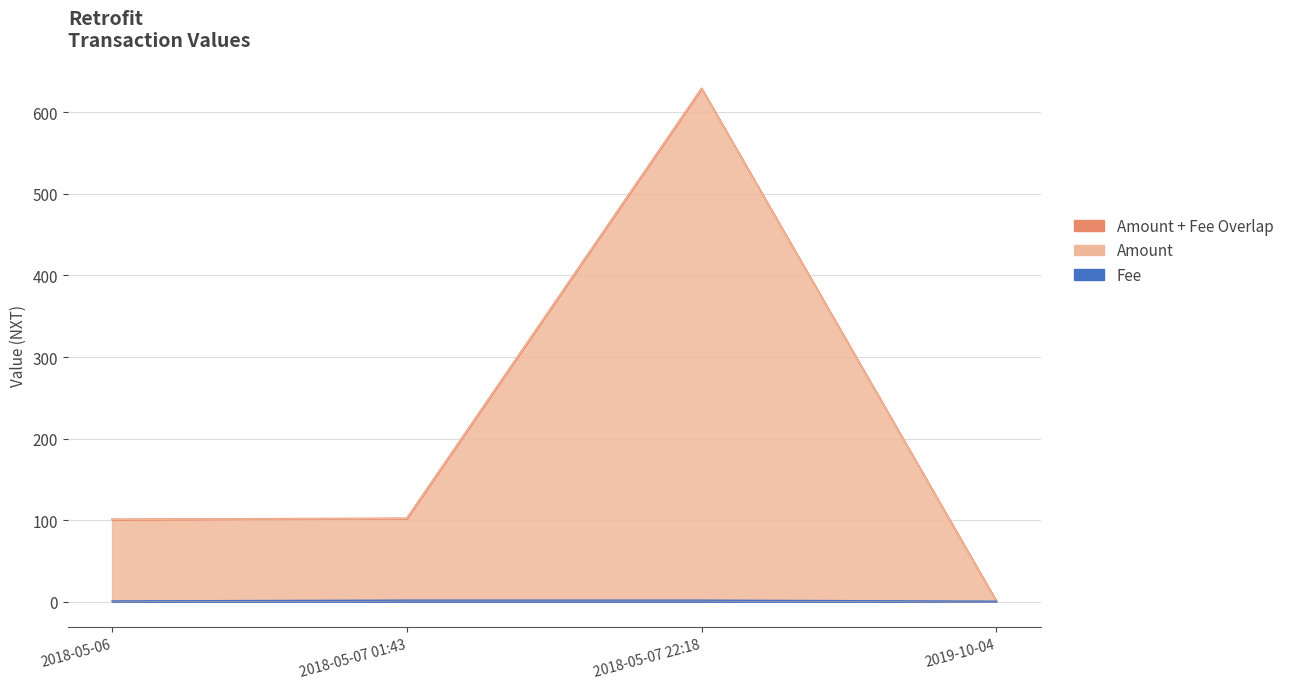

True or false: Fee and Amount intersect in this chart.

False